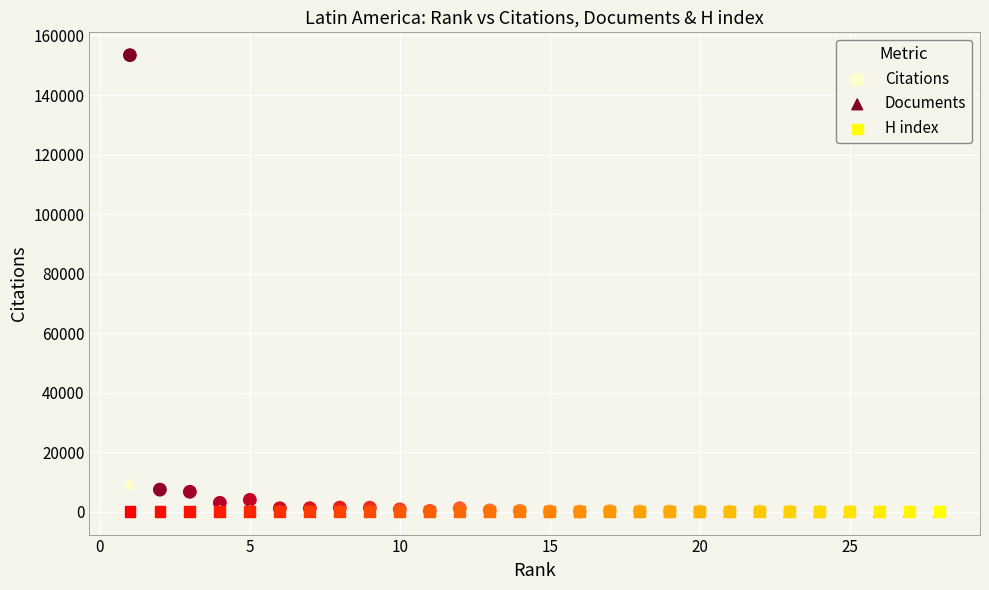

In the Citations series, what Y value is closest to 76692?

7426